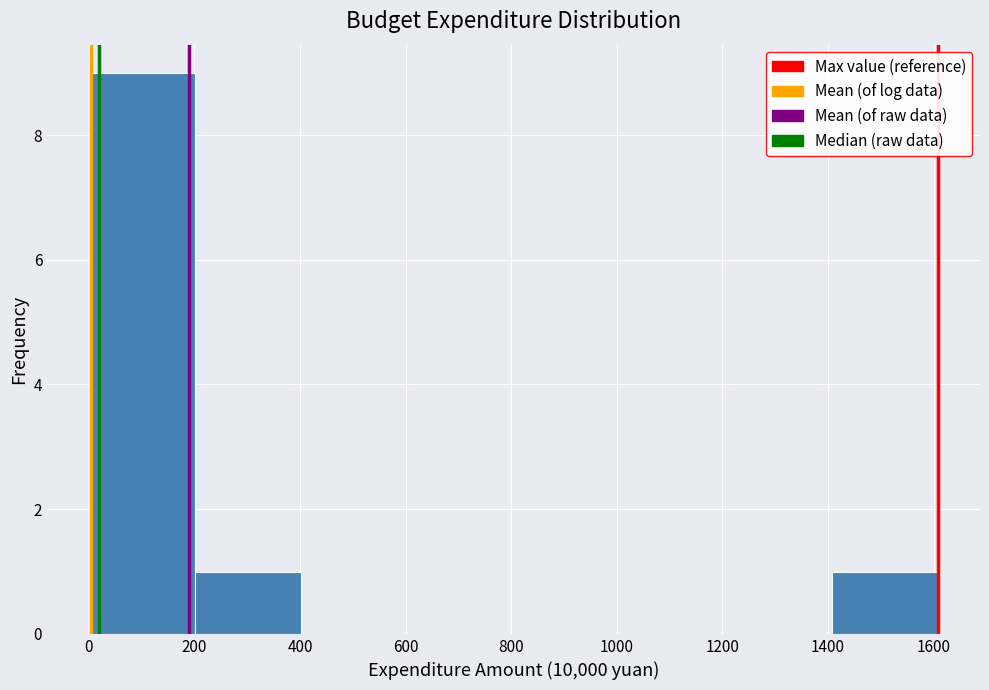

Which range on the x-axis has the tallest bar?

0 to 200